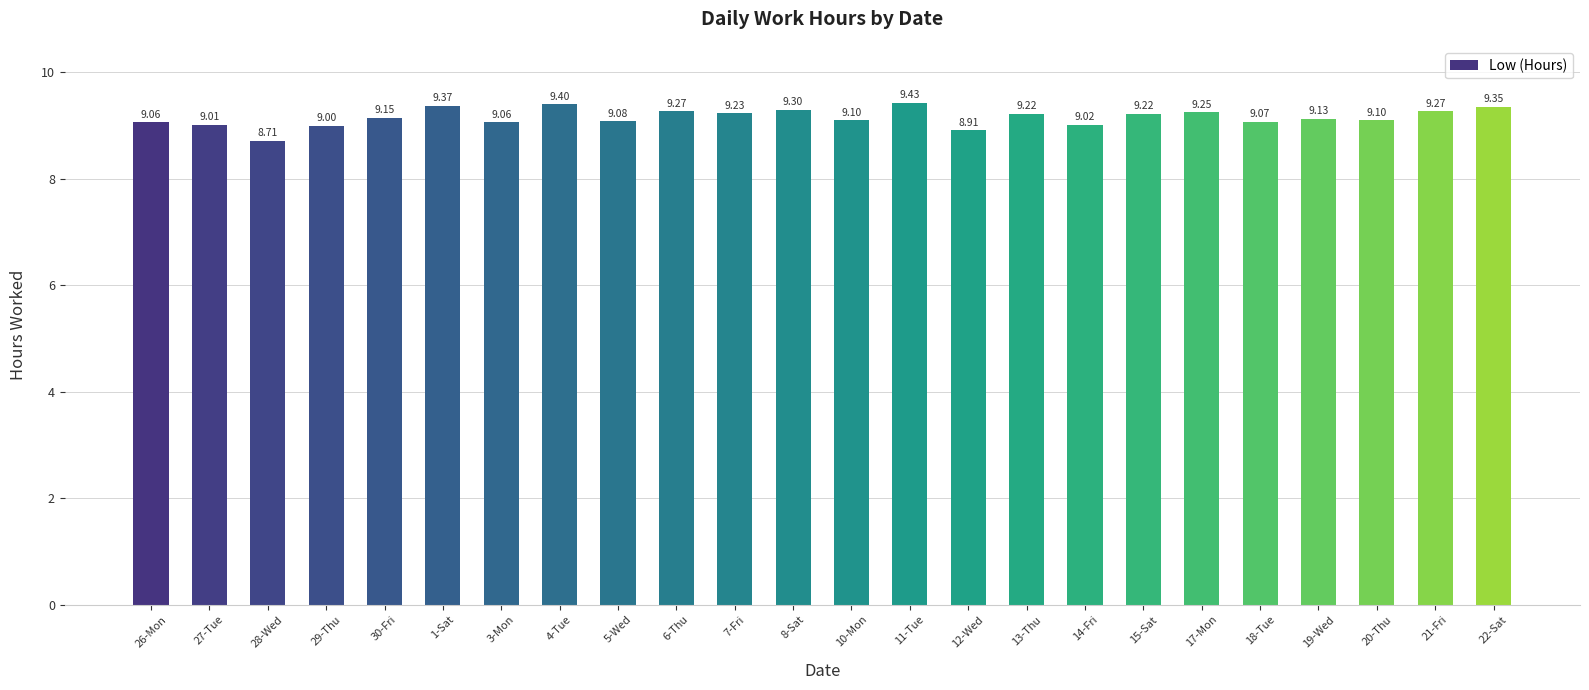

How many series are shown in this chart?

1